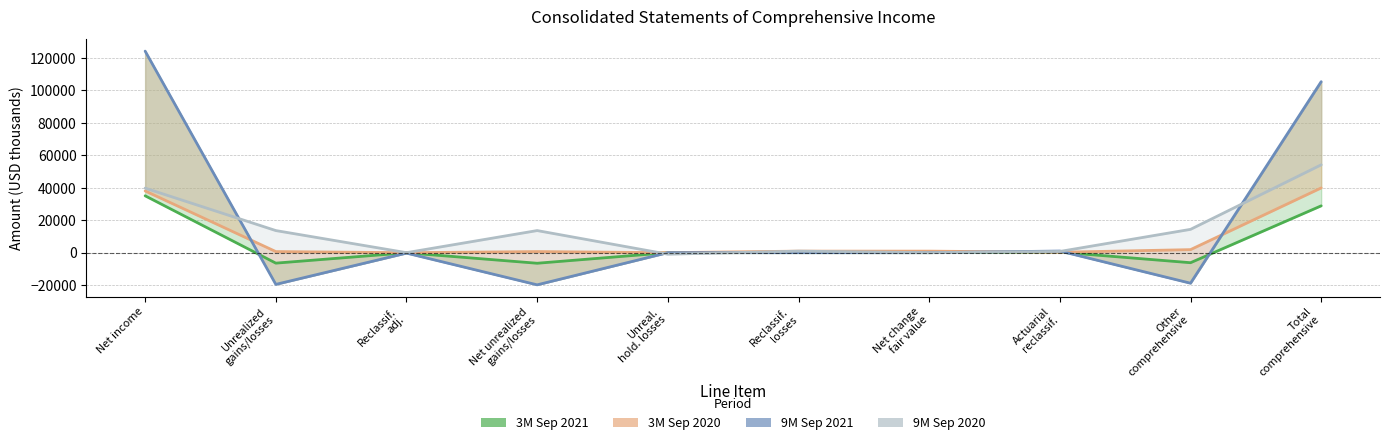

What are all the series names shown in the legend?

3M Sep 2021, 3M Sep 2020, 9M Sep 2021, 9M Sep 2020